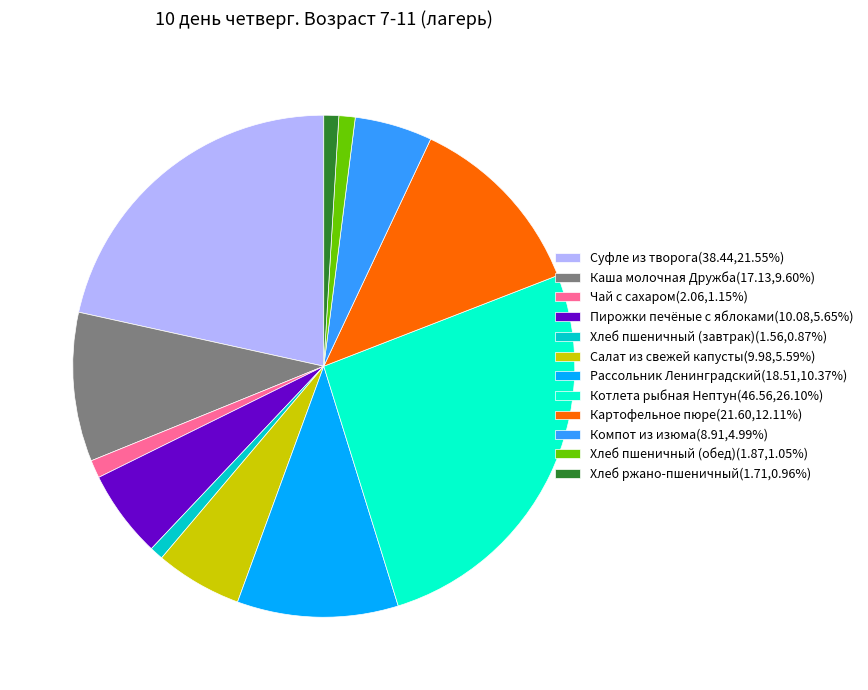

Does Рассольник Ленинградский account for over 50% of the chart?

No